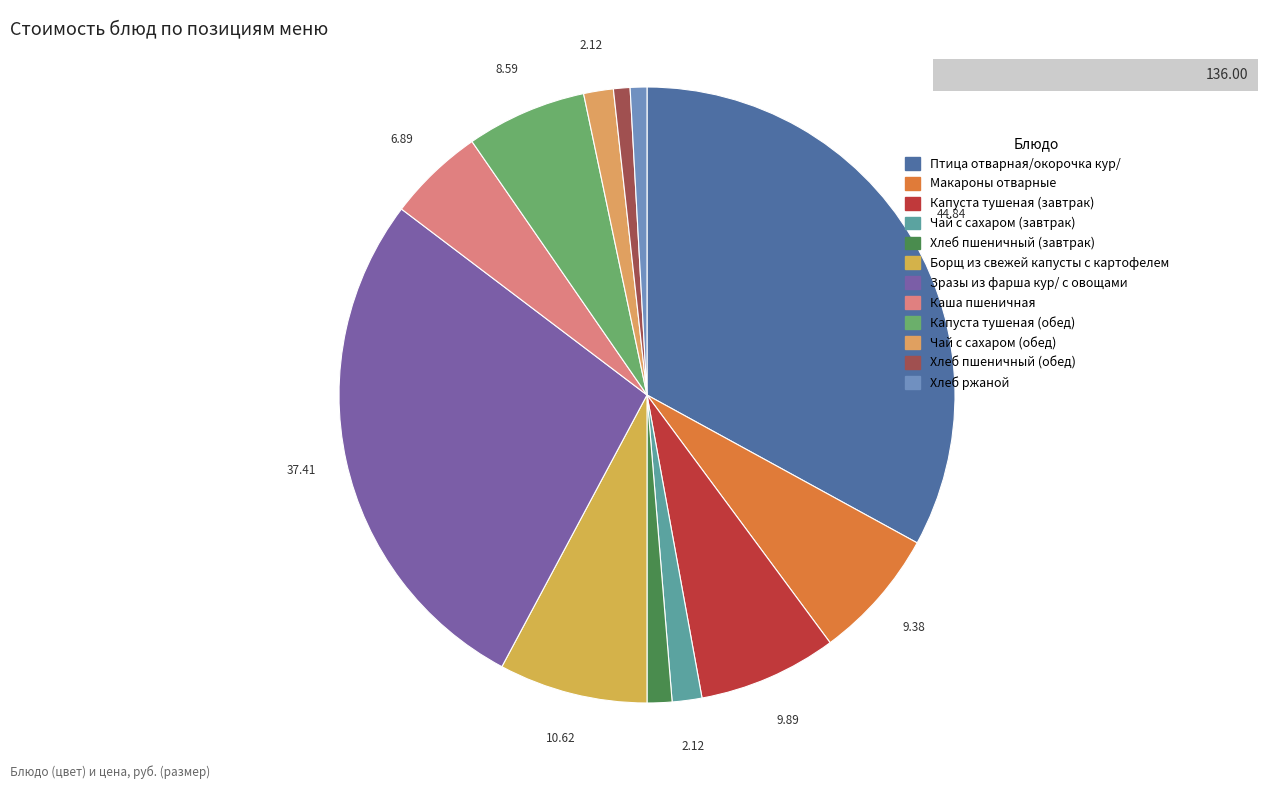

Between Зразы из фарша кур/ с овощами and Хлеб ржаной, which is larger?

Зразы из фарша кур/ с овощами